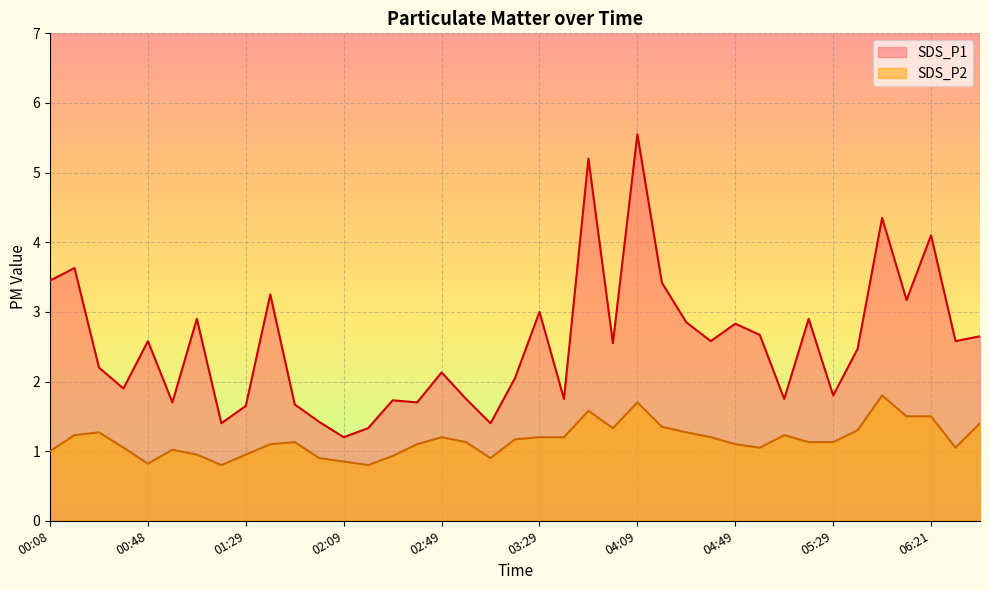

What is the difference between the maximum and second lowest values in the SDS_P2 series?

1.0